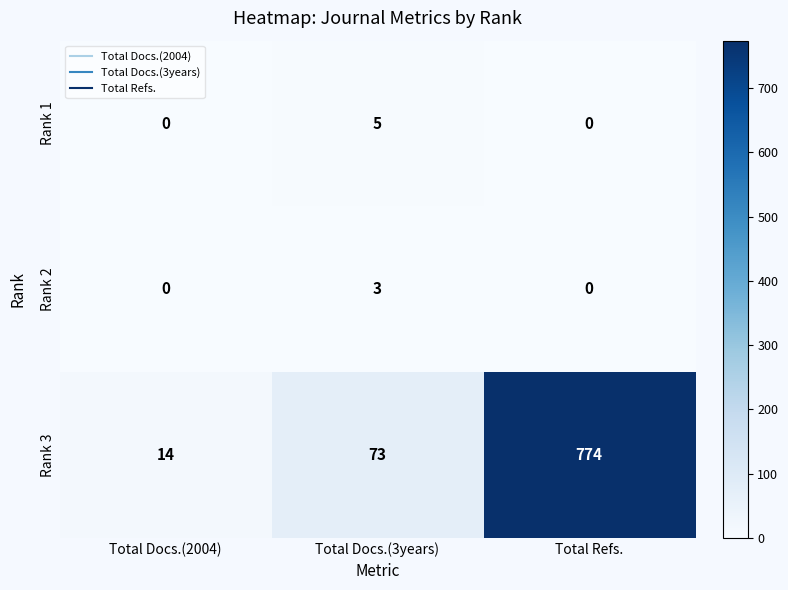

How many values in the Rank 1 series exceed 0?

1